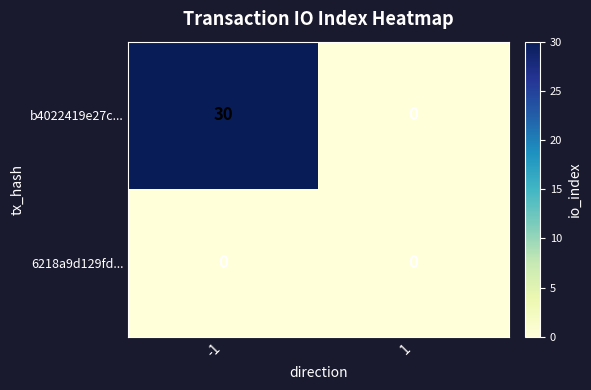

Which label corresponds to the largest value in the chart?

-1